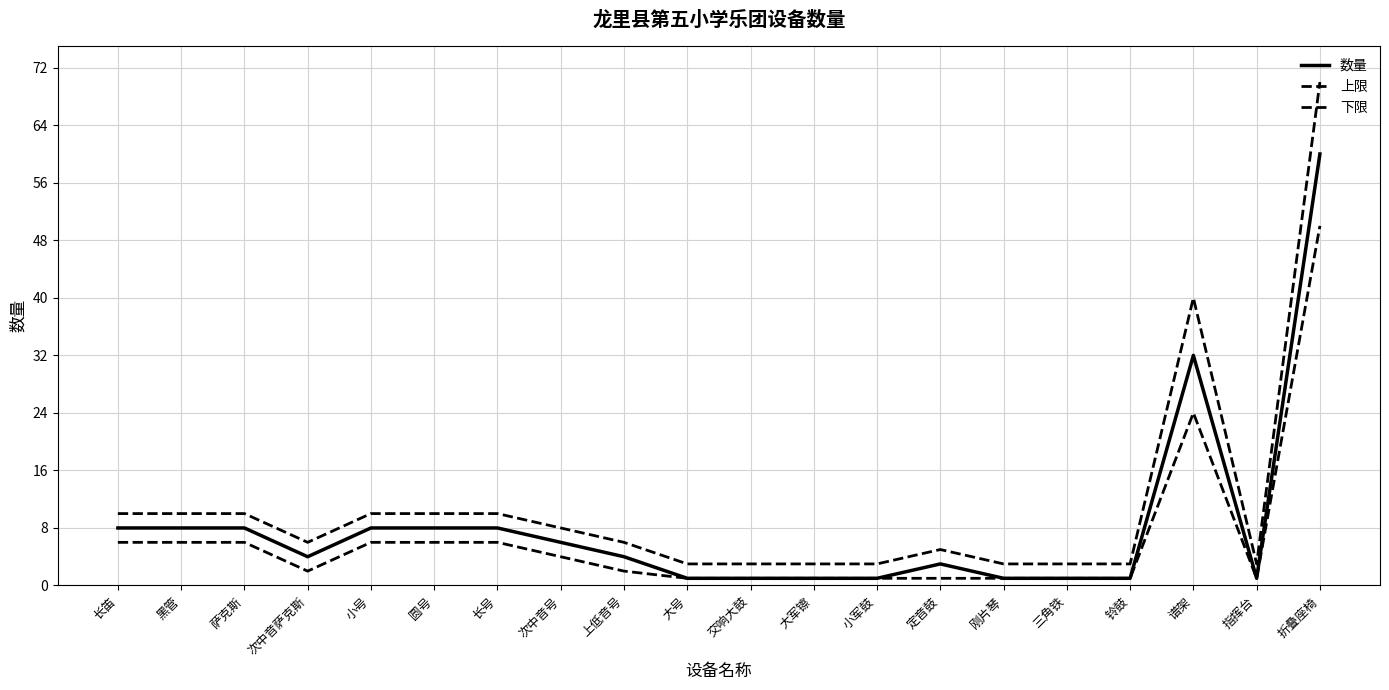

Where is the first local maximum for 上限?

定音鼓